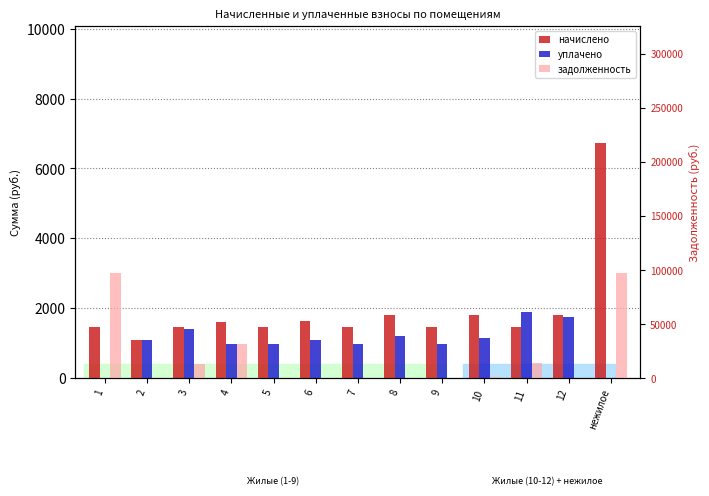

Rank the series at 11 from lowest to highest value.

задолженность, начислено, уплачено